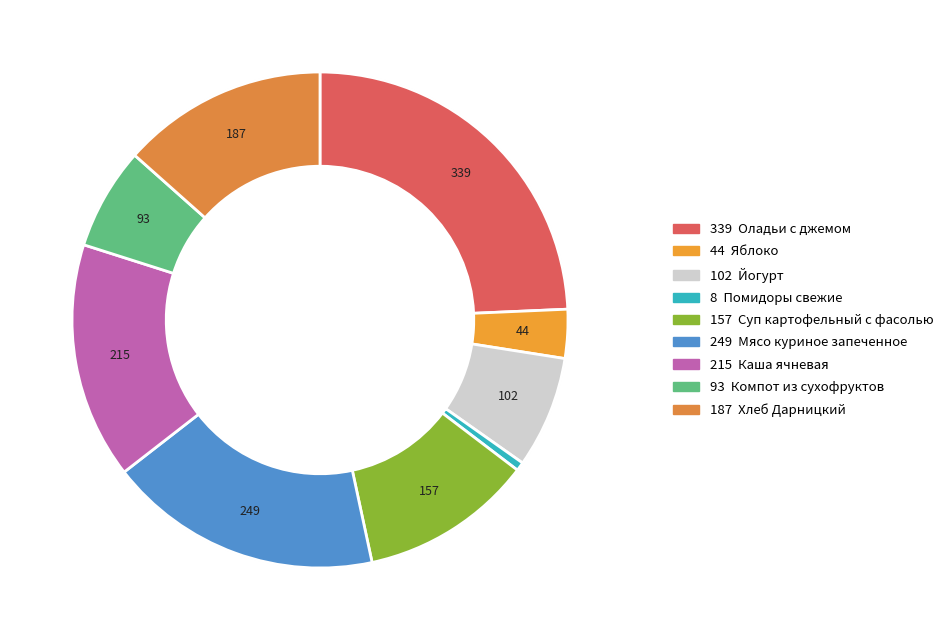

Which category has the biggest portion of the pie?

Оладьи с джемом